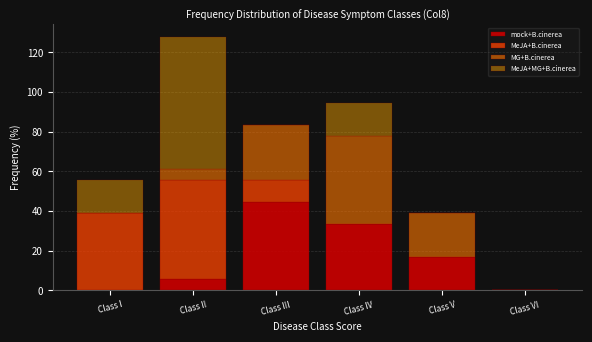

Reading right to left, what are the values for mock+B.cinerea?

Class VI=0.0	Class V=16.7	Class IV=33.3	Class III=44.4	Class II=5.6	Class I=0.0